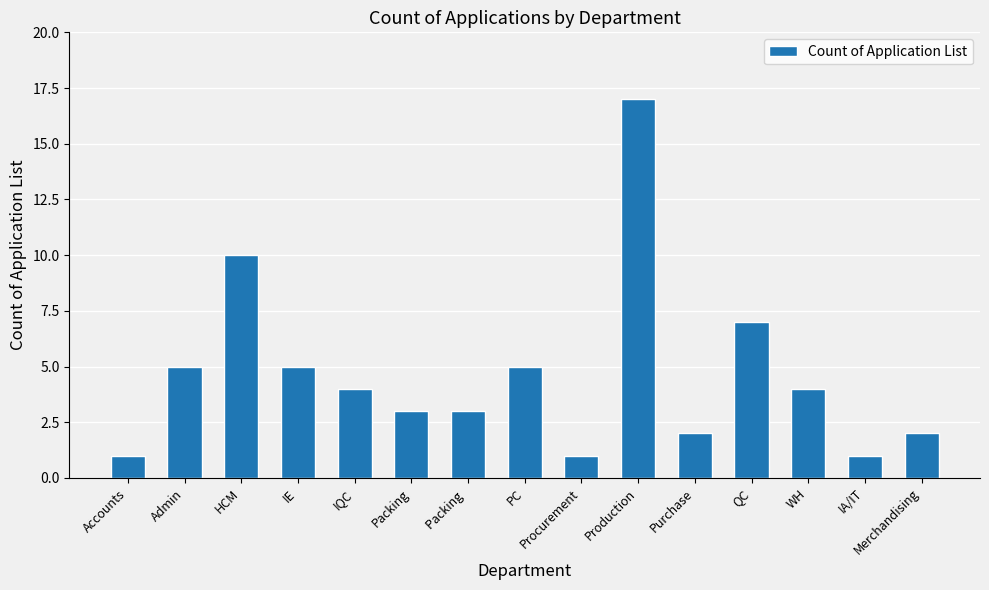

Reading left to right, what are all the values shown in this chart?

Accounts=1	Admin=5	HCM=10	IE=5	IQC=4	Packing=3	Packing =3	PC=5	Procurement=1	Production=17	Purchase=2	QC=7	WH=4	IA/IT=1	Merchandising=2